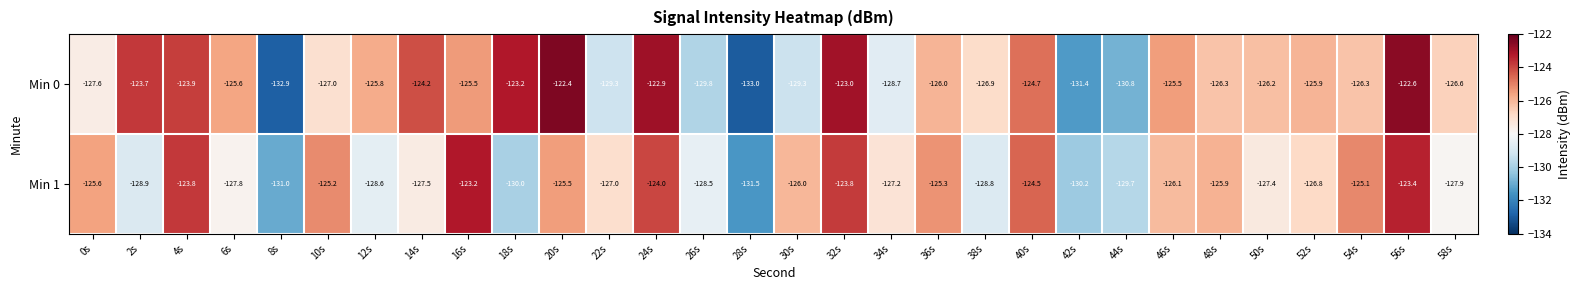

Count the number of data series in this chart.

2